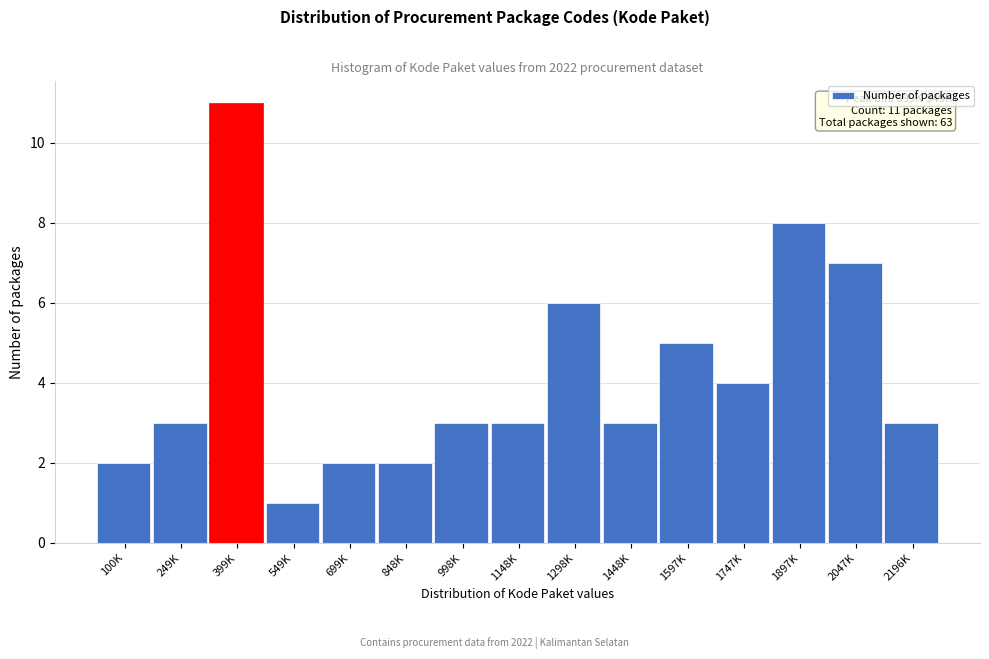

Reading right to left, what are all the values shown in this chart?

3	7	8	4	5	3	6	3	3	2	2	1	11	3	2